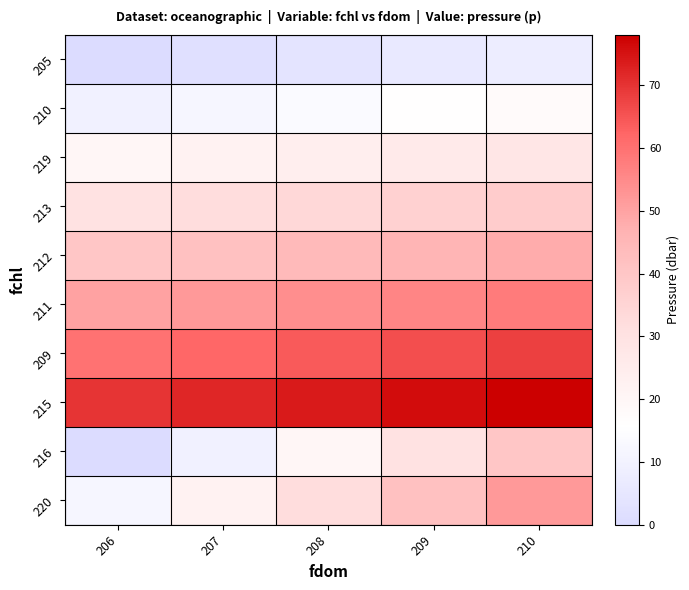

Which has a higher value, 207 or 208?

208